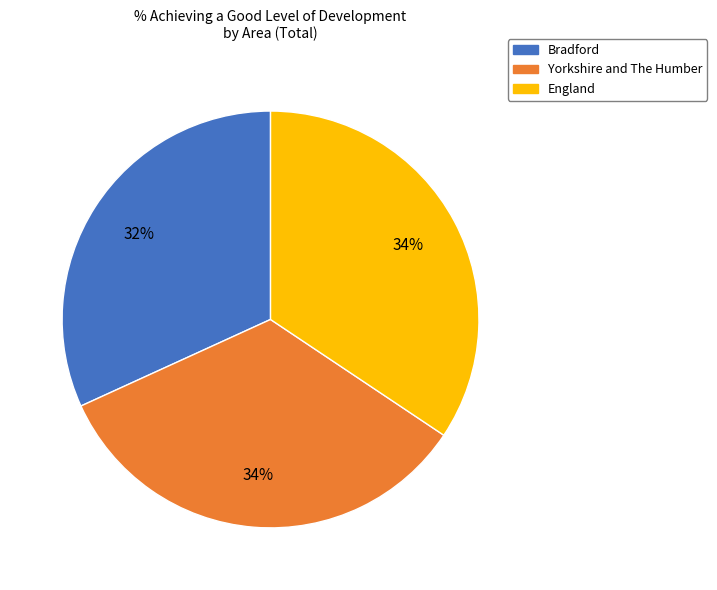

Count the number of slices in the pie.

3